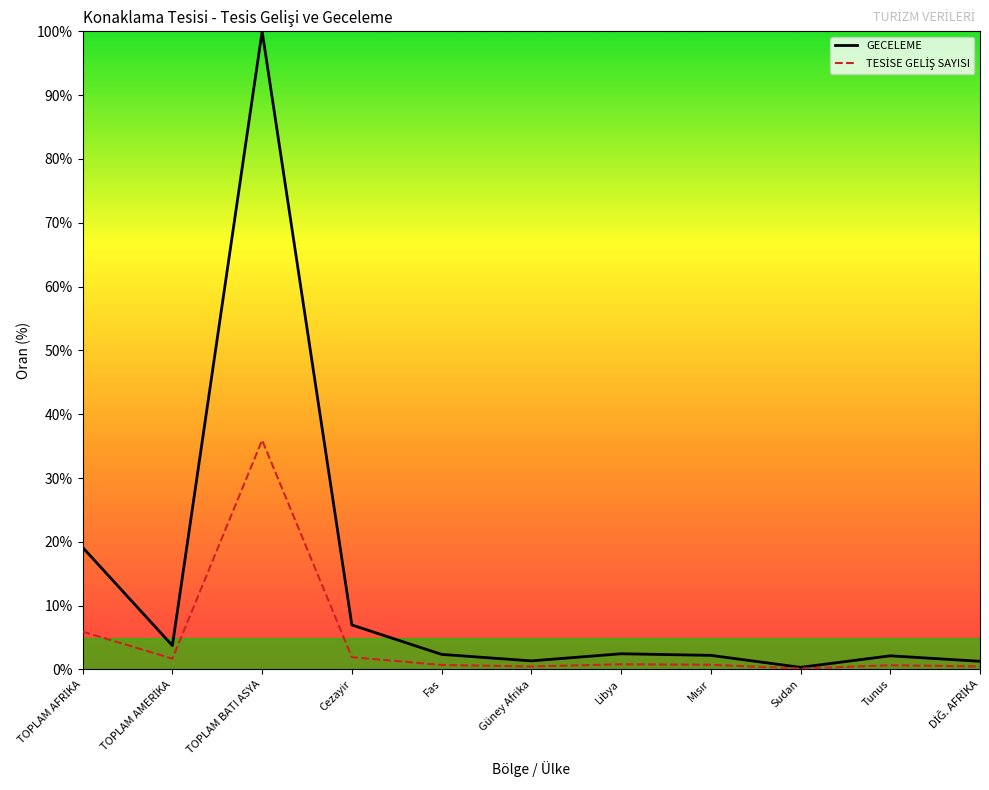

What is the highest value of the GECELEME series?

100.0